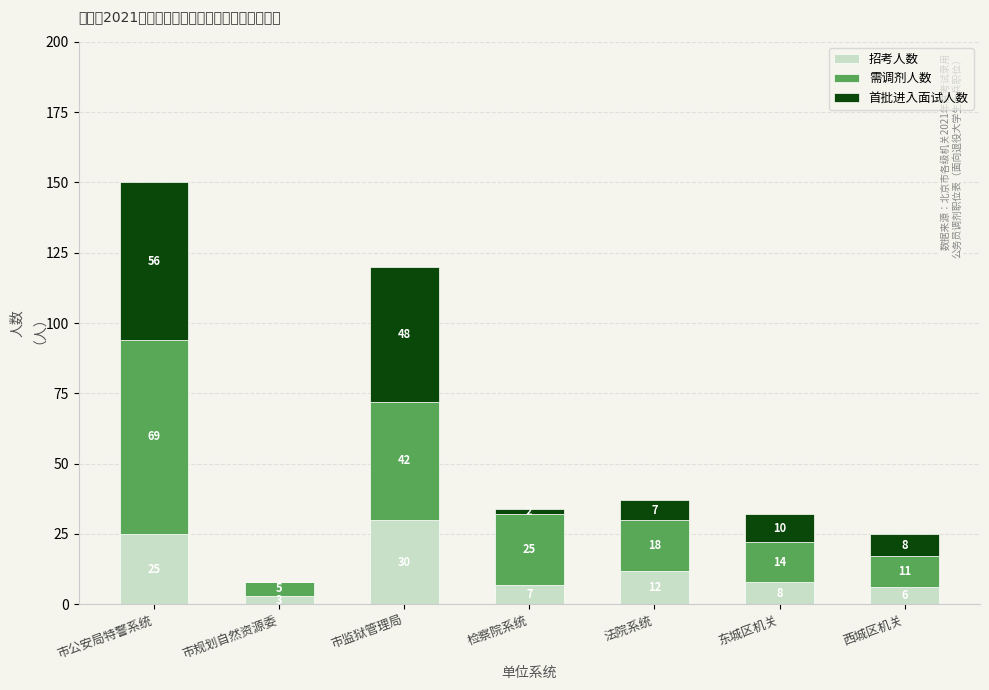

What is the total value across all series at 市规划自然资源委?

8